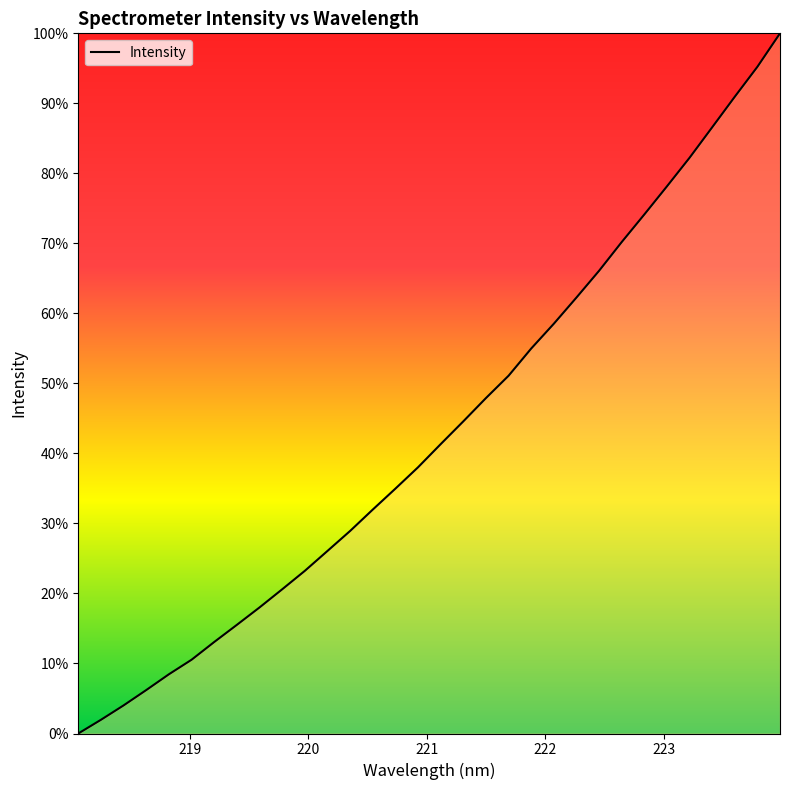

Is this an area chart (filled region under the line)?

Yes